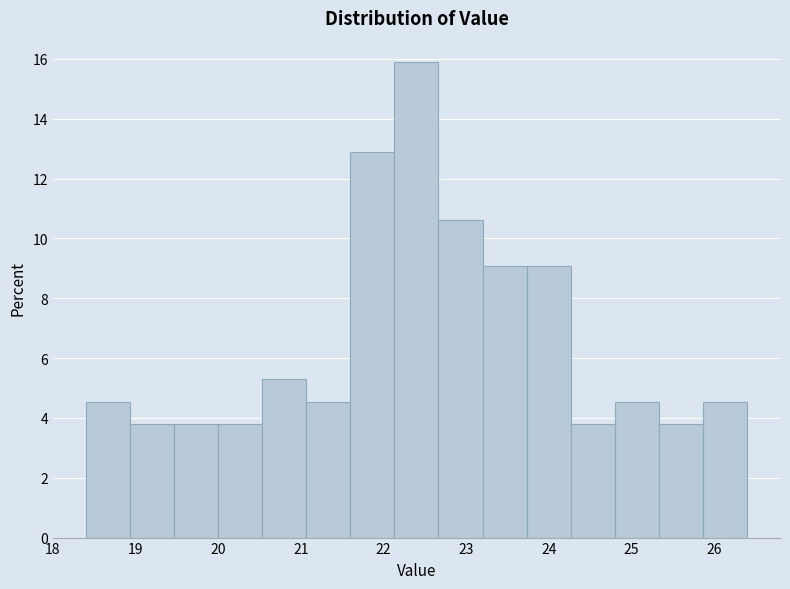

Over which range of the x-axis is the bar tallest?

22.1 to 22.7